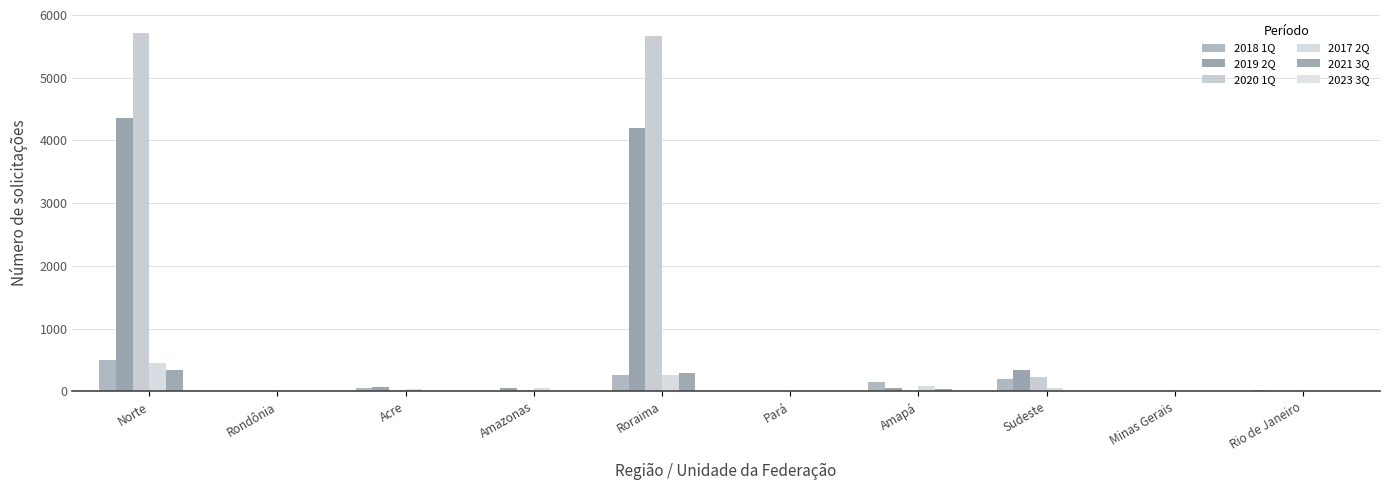

Which series has the widest spread of values?

2020 1Q